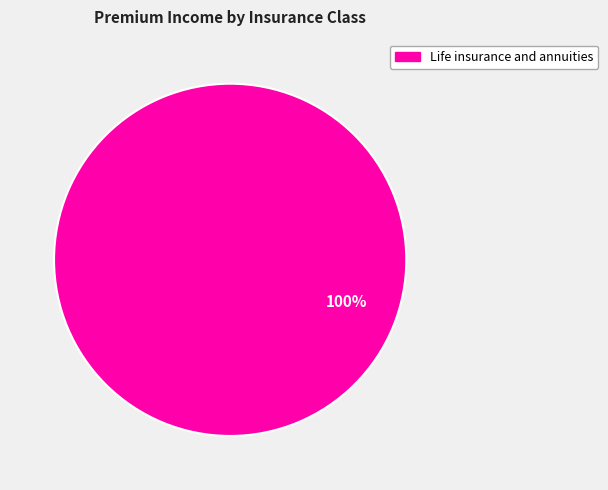

Does any single category account for the majority?

Yes